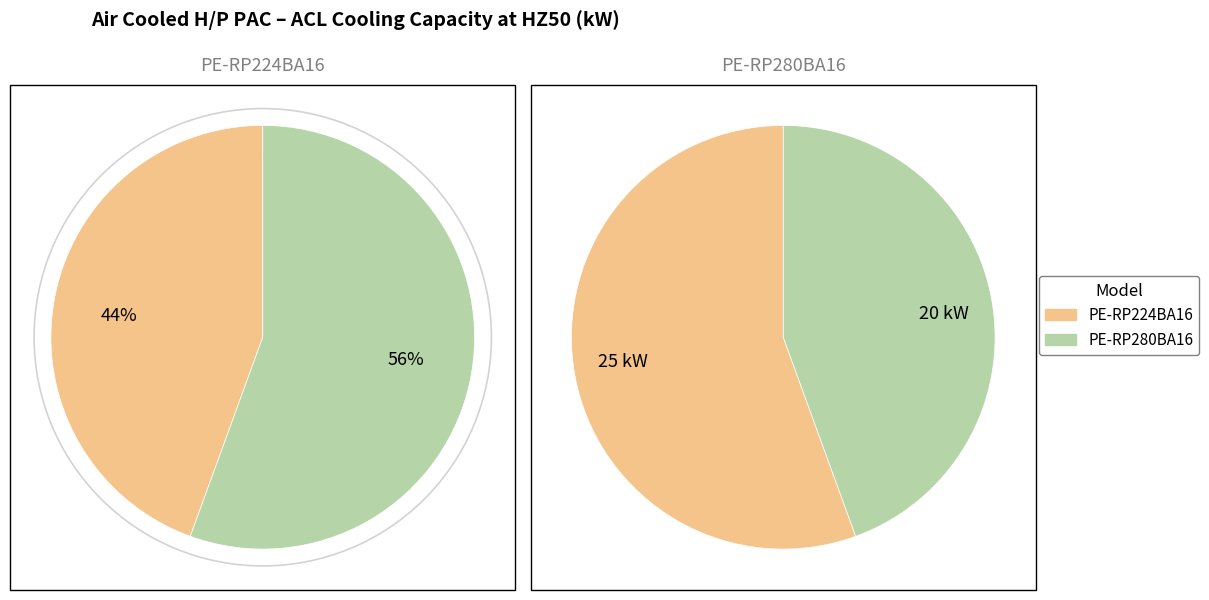

Rank the categories by value from highest to lowest.

PE-RP280BA16, PE-RP224BA16